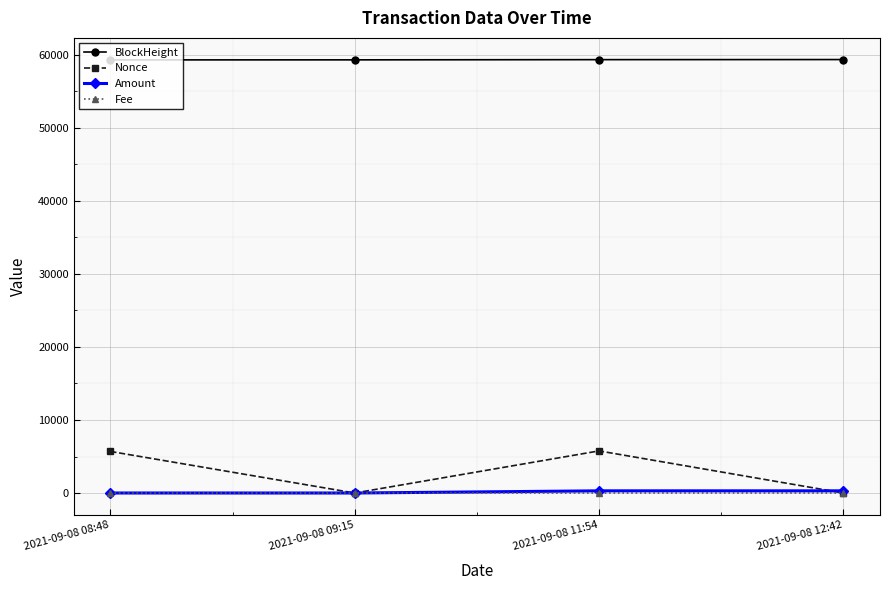

True or false: BlockHeight and Fee cross at least once.

False